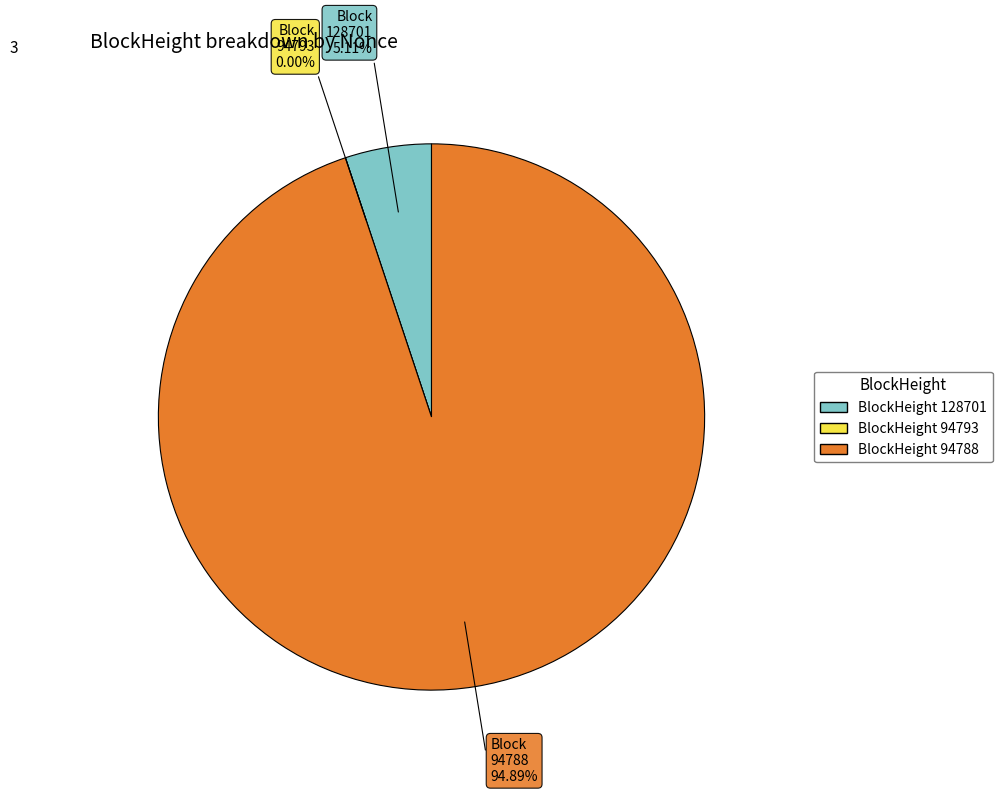

To the nearest percent, what is the combined percentage of 94788 and 94793?

95%